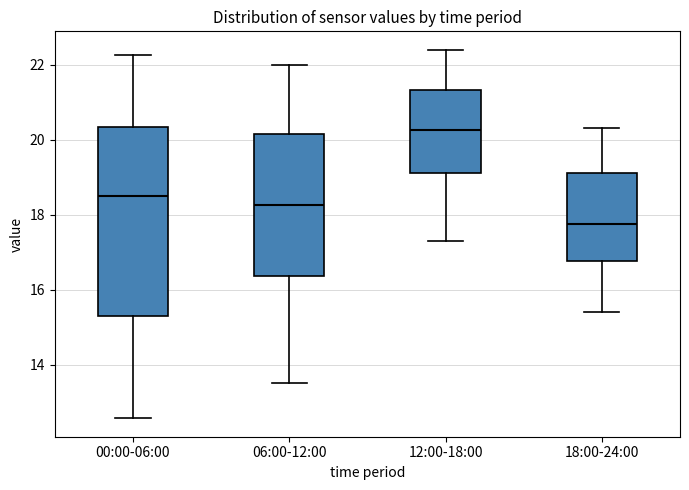

Which box is the tallest, from its lower edge to its upper edge?

00:00-06:00